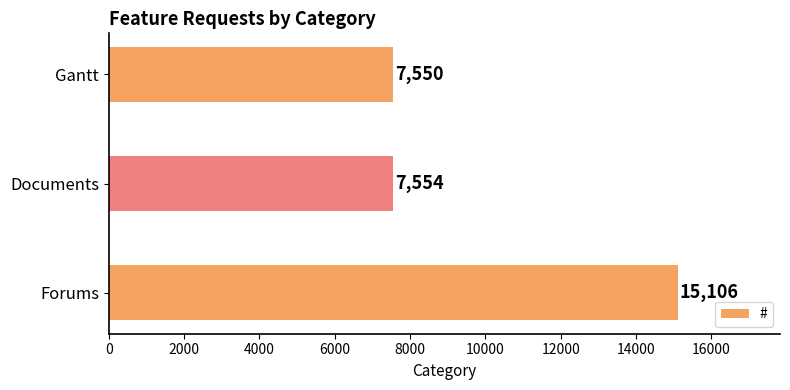

The chart shows a value of 15106 at Forums. True or false?

True